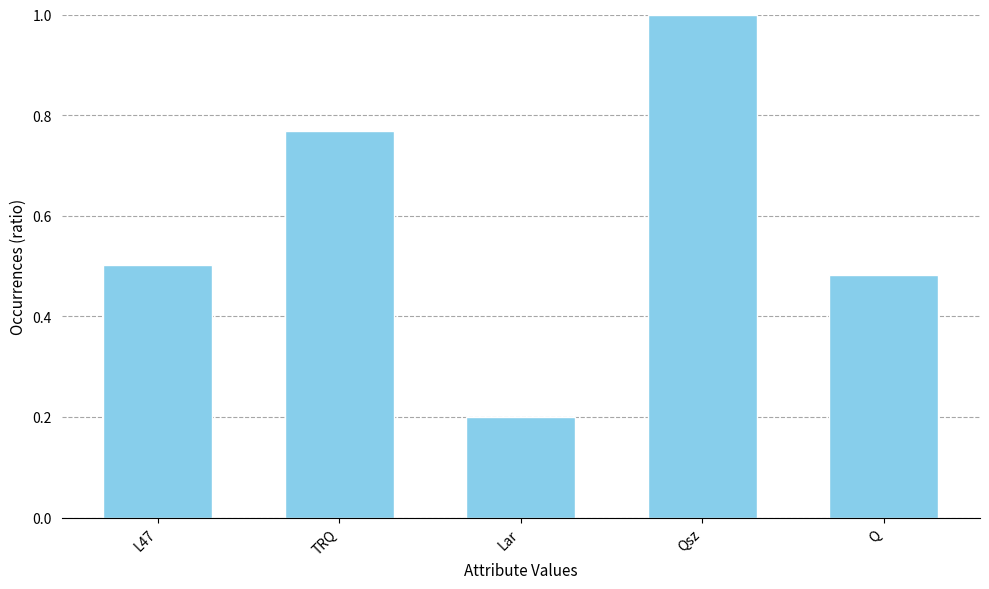

True or false: the data shows 0.2 at Lar.

True